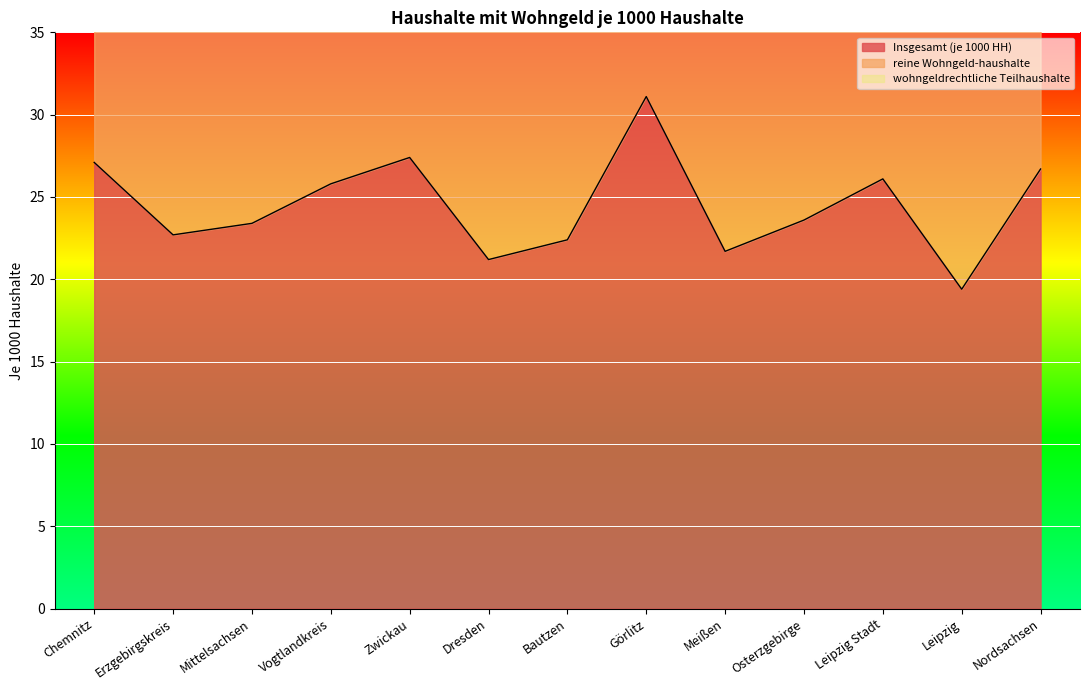

What is the difference between the highest and lowest values at Bautzen?

21.0